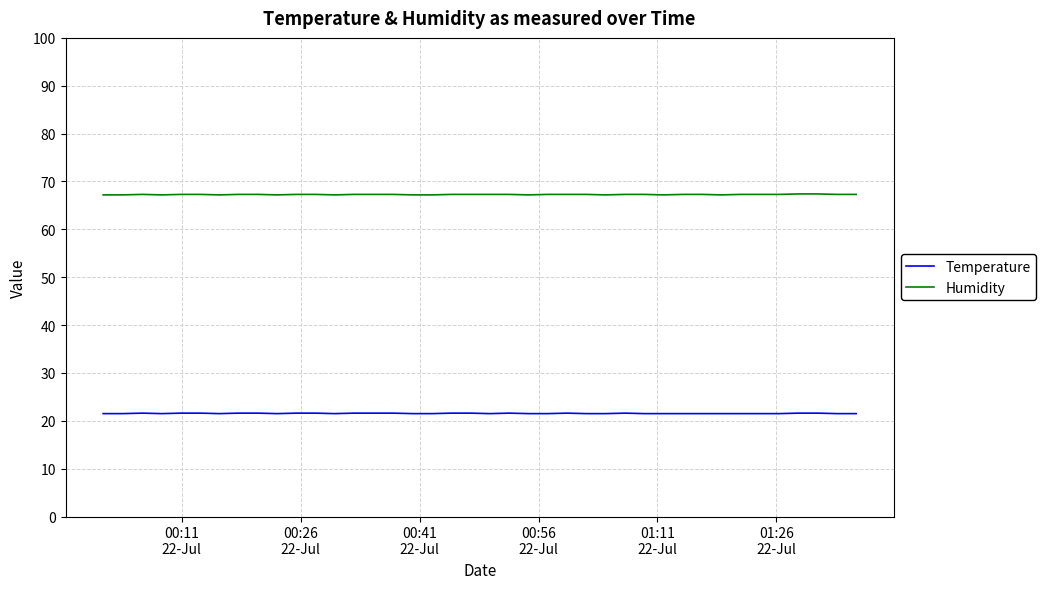

Which series has the largest total across all categories?

Humidity